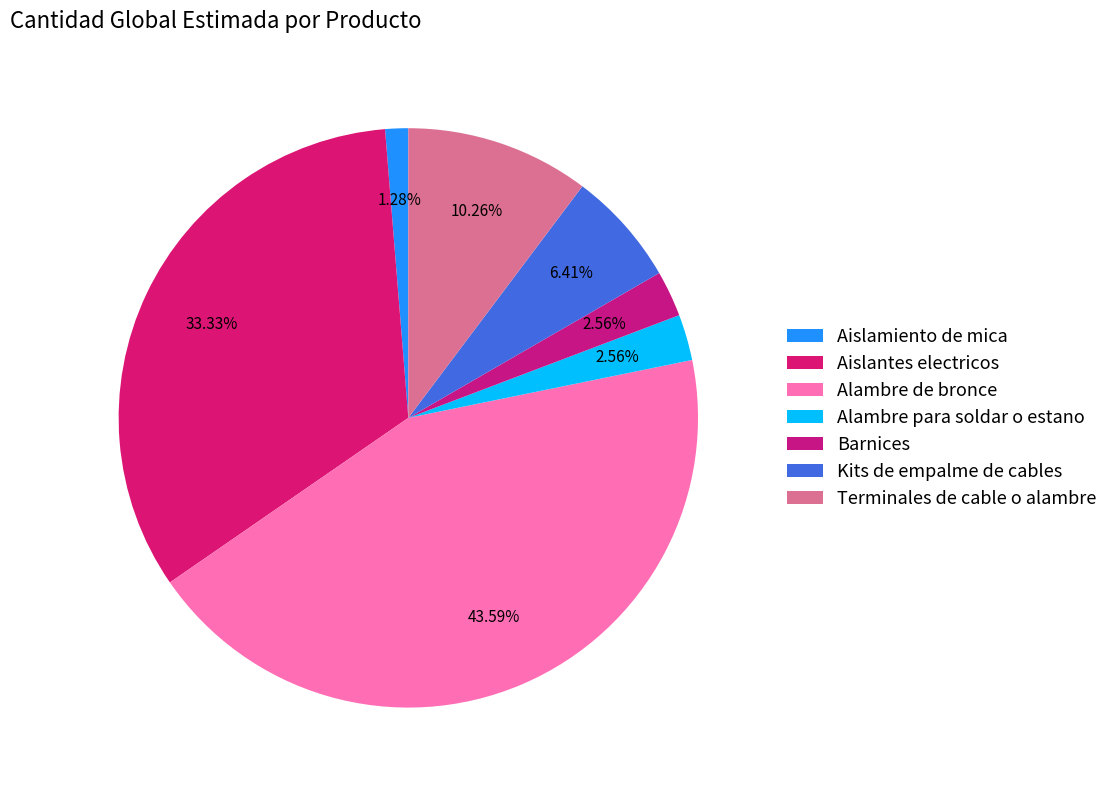

What percentage is the Alambre para soldar o estano slice, to the nearest percent?

3%